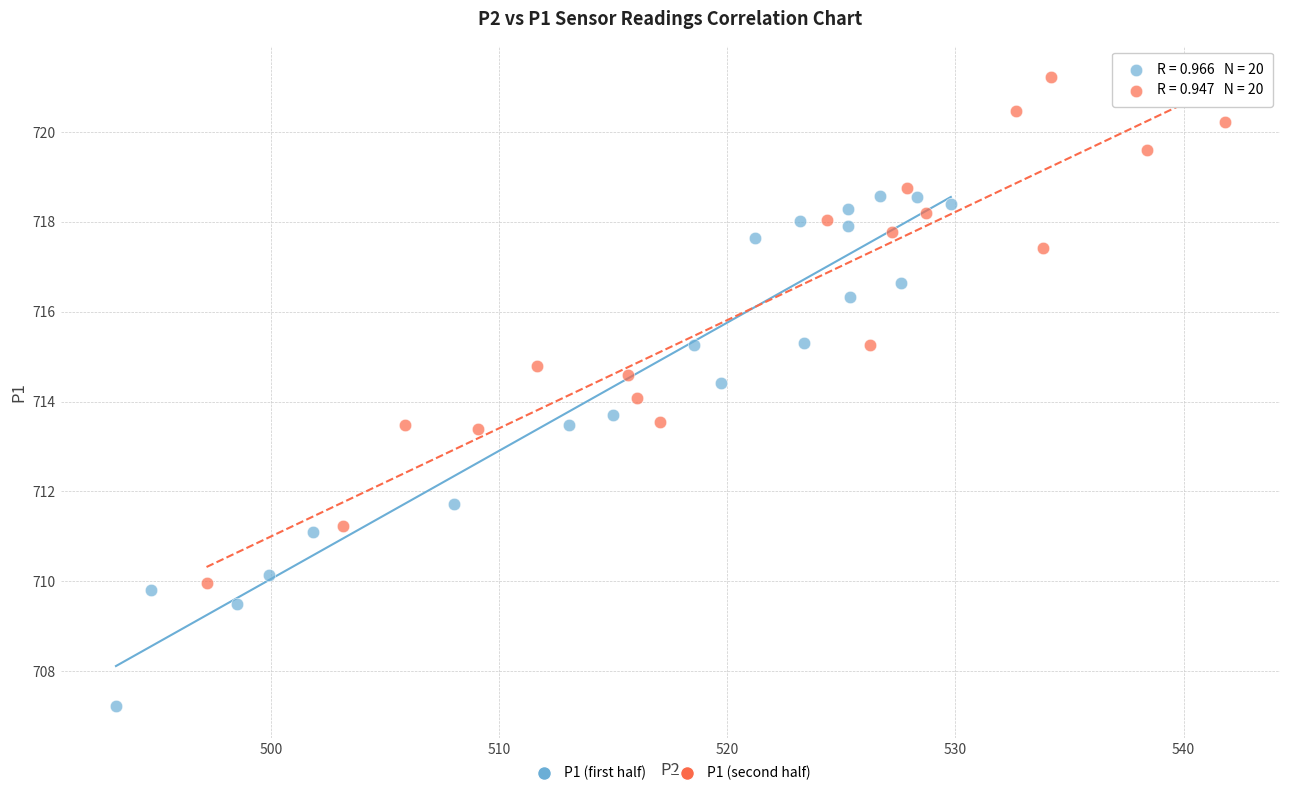

Which series contains the lowest Y value?

P1 (first half)